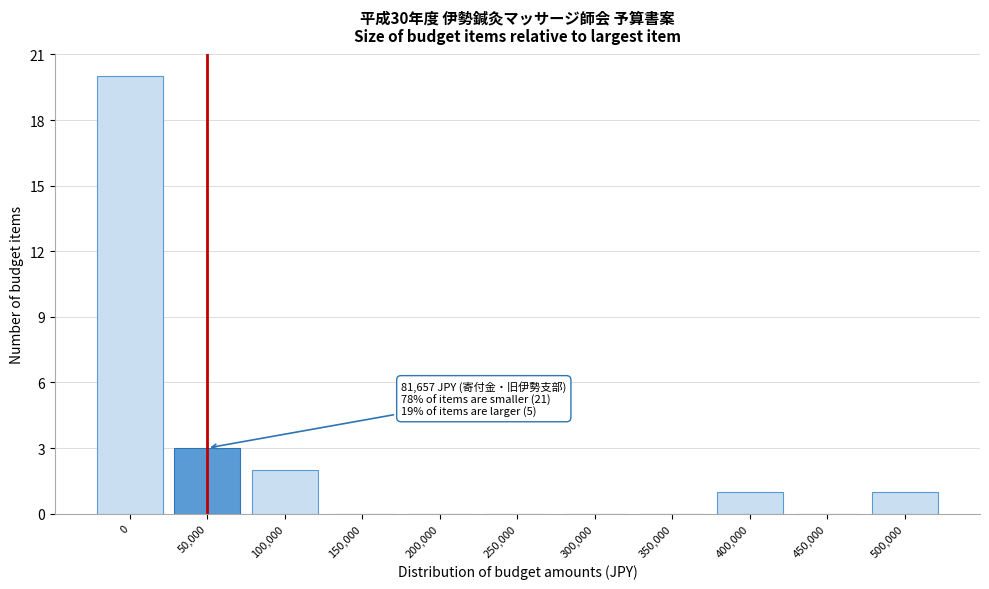

Reading left to right, list all the values displayed in this chart.

0=20	50,000=3	100,000=2	150,000=0	200,000=0	250,000=0	300,000=0	350,000=0	400,000=1	450,000=0	500,000=1